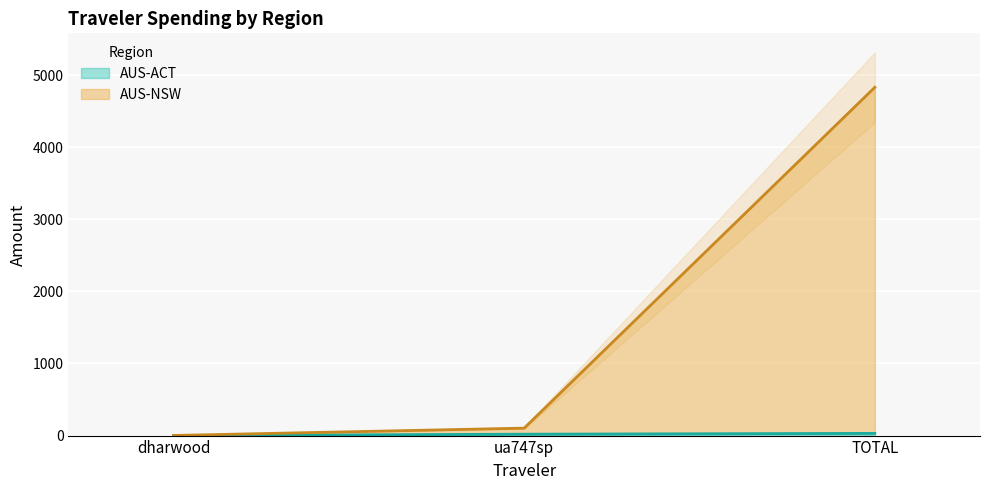

Where does the AUS-ACT series first go above 19?

ua747sp